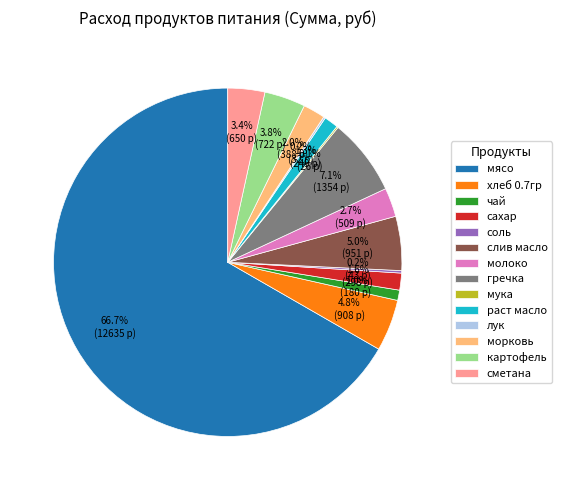

Which has a higher value, хлеб 0.7гр or мясо?

мясо